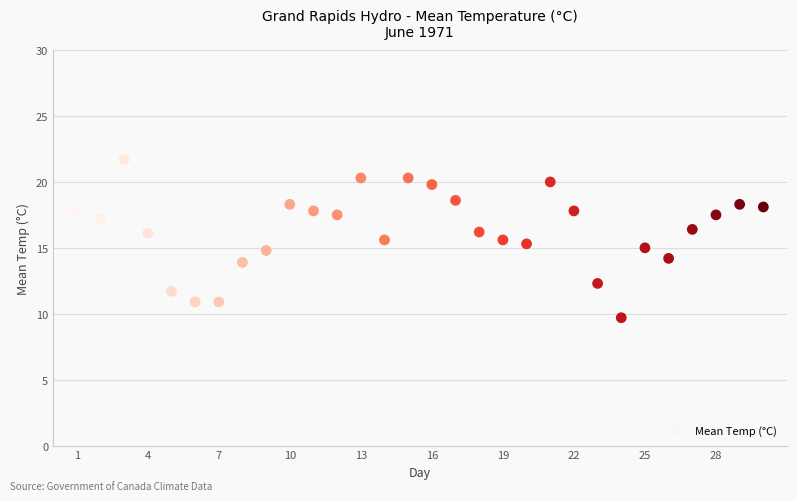

What is the range of Y values (max minus min)?

12.0